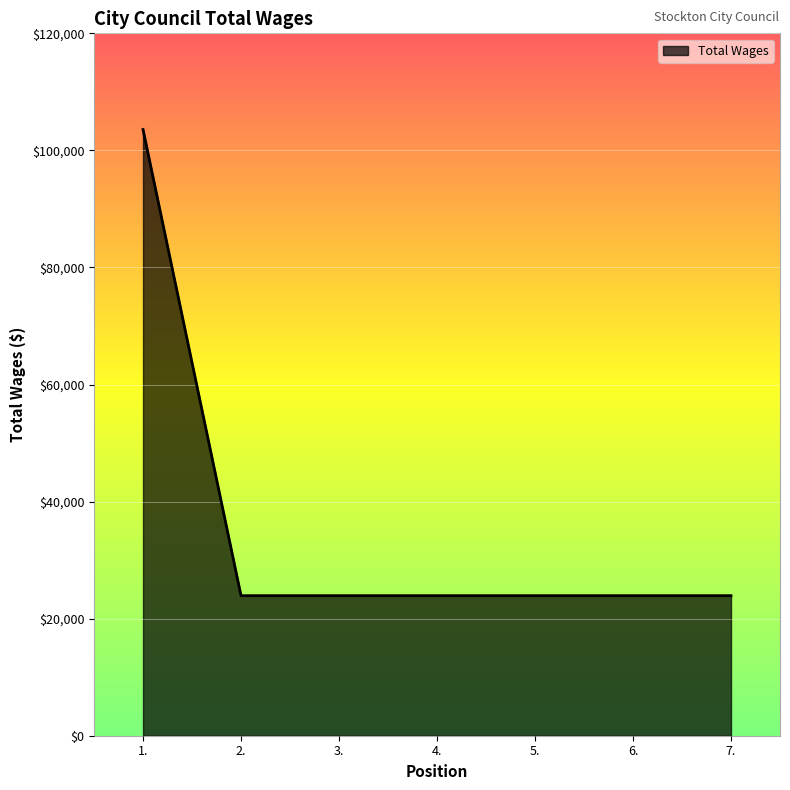

What is the smallest value displayed?

23928